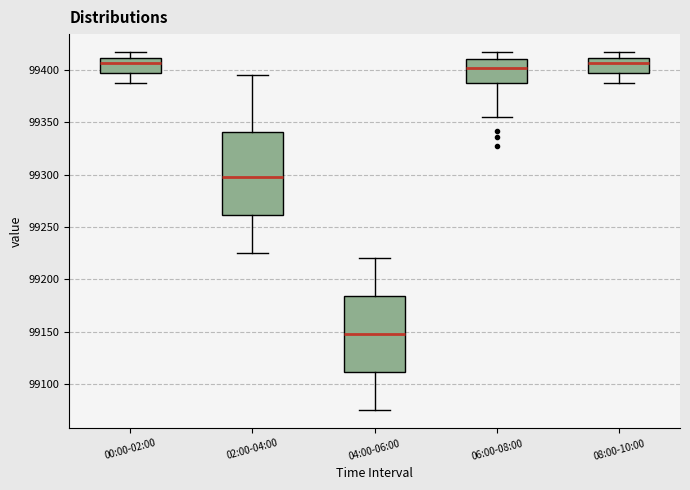

Which box has the lowest median line?

04:00-06:00